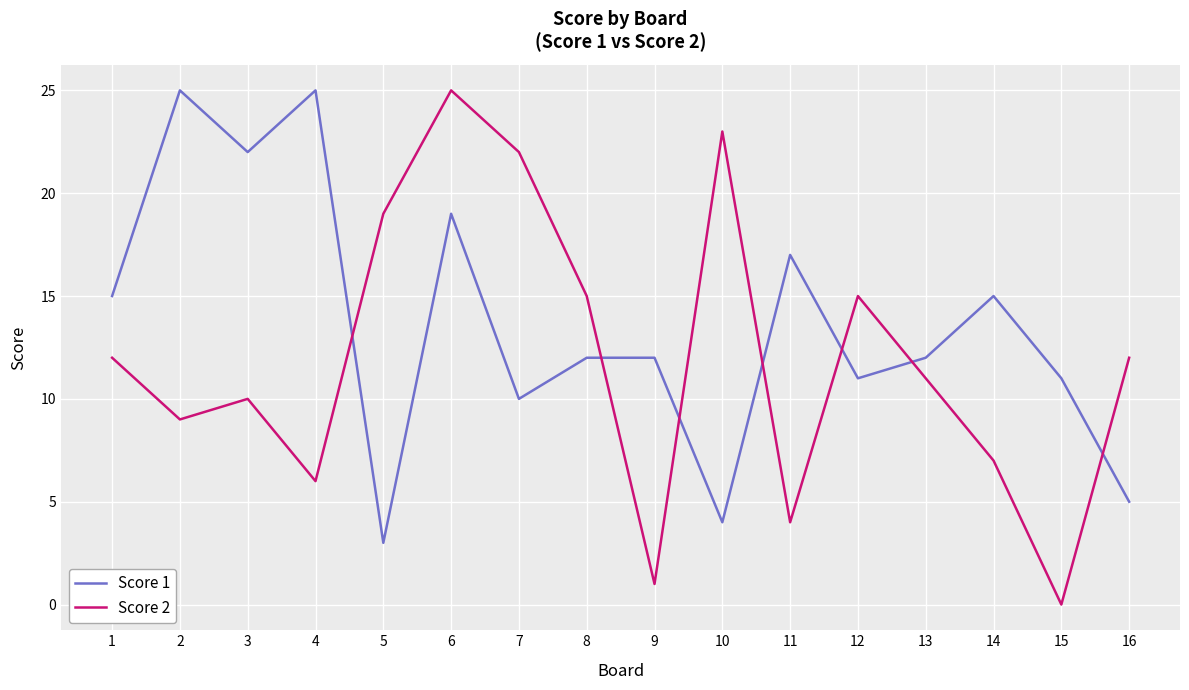

True or false: Score 2 and Score 1 intersect in this chart.

True